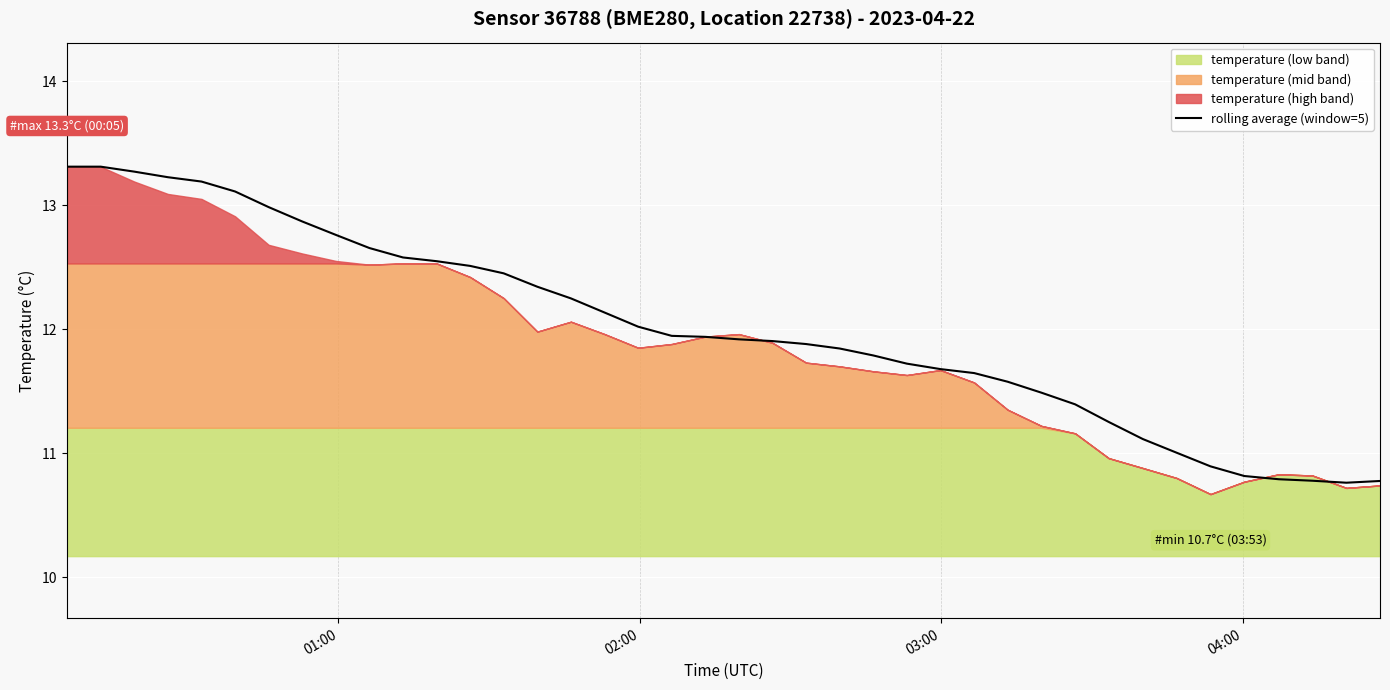

What is the difference between the maximum and second lowest values?

2.5